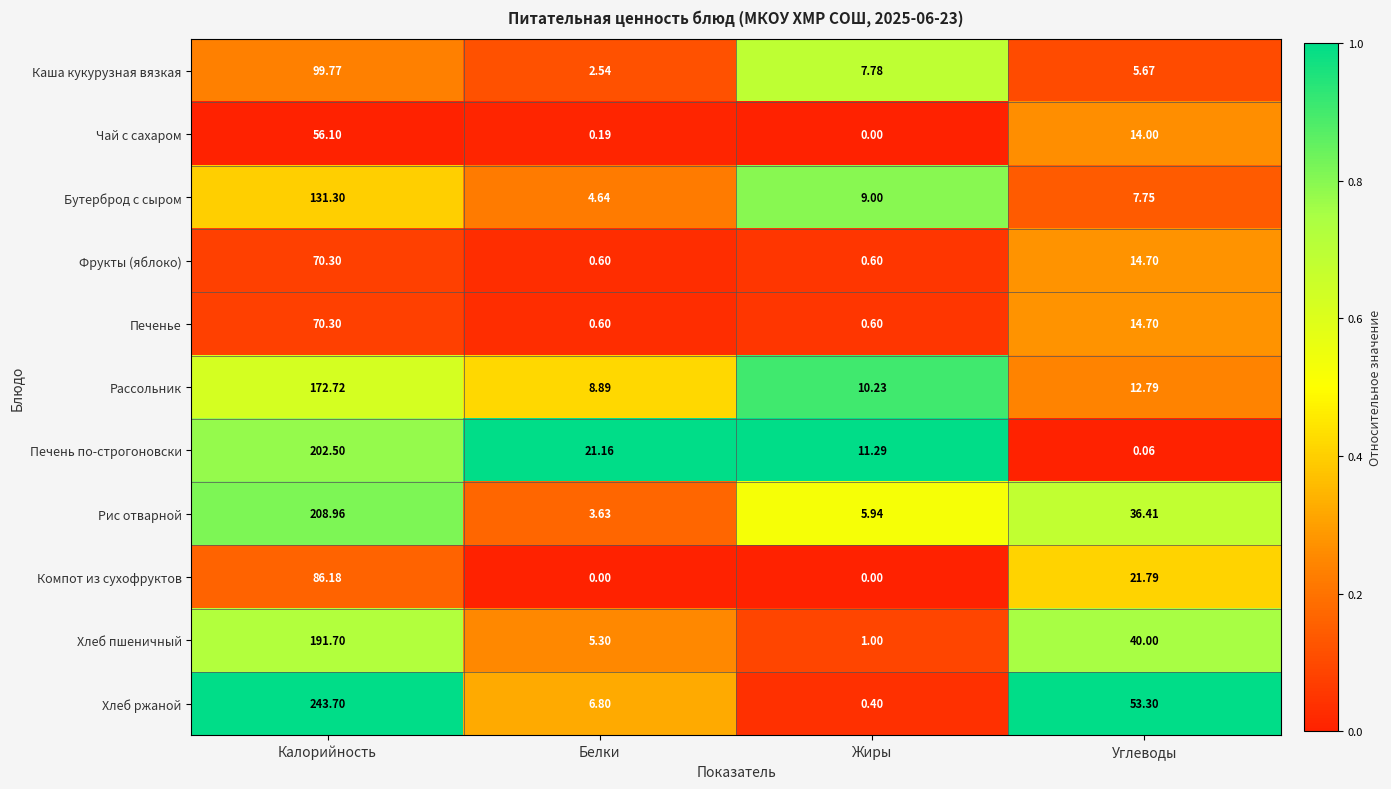

Which series changed the most between Калорийность and Белки?

Хлеб ржаной